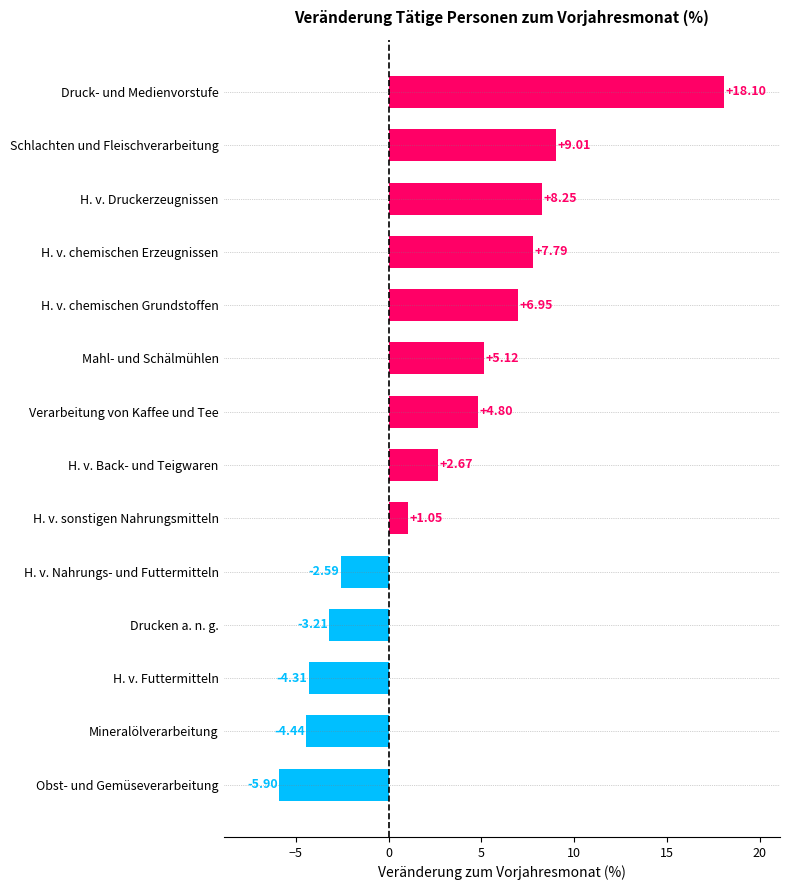

What is the change in value from H. v. Futtermitteln to H. v. chemischen Erzeugnissen?

+12.1